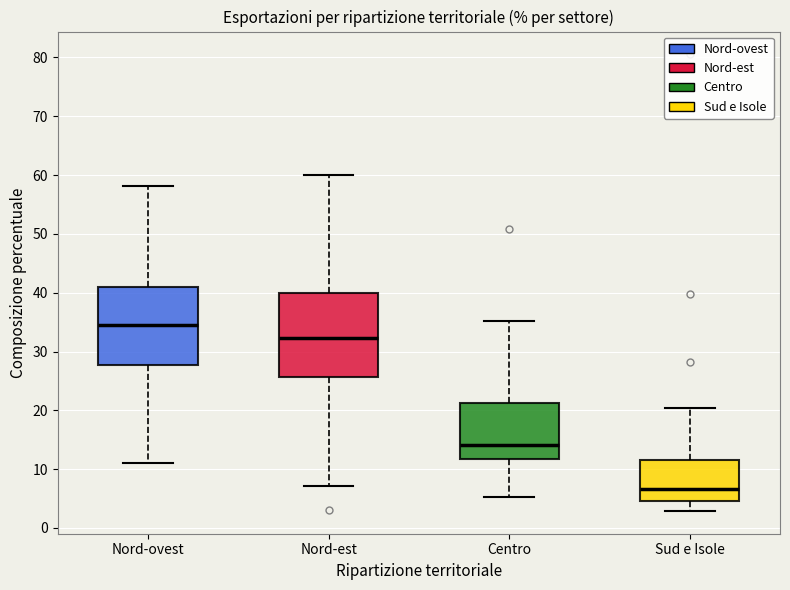

Where is the upper edge of the box for Nord-ovest on the y-axis? The values are not printed on the chart, so give them approximately, as read against the axis.

41